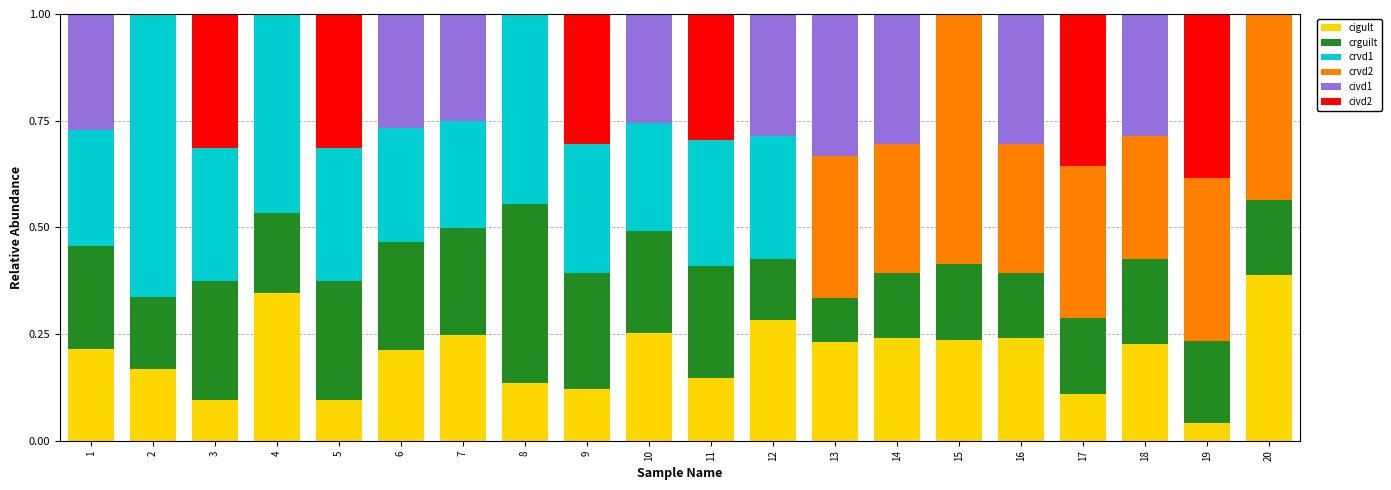

What is the sum of all cigult values?

4.0